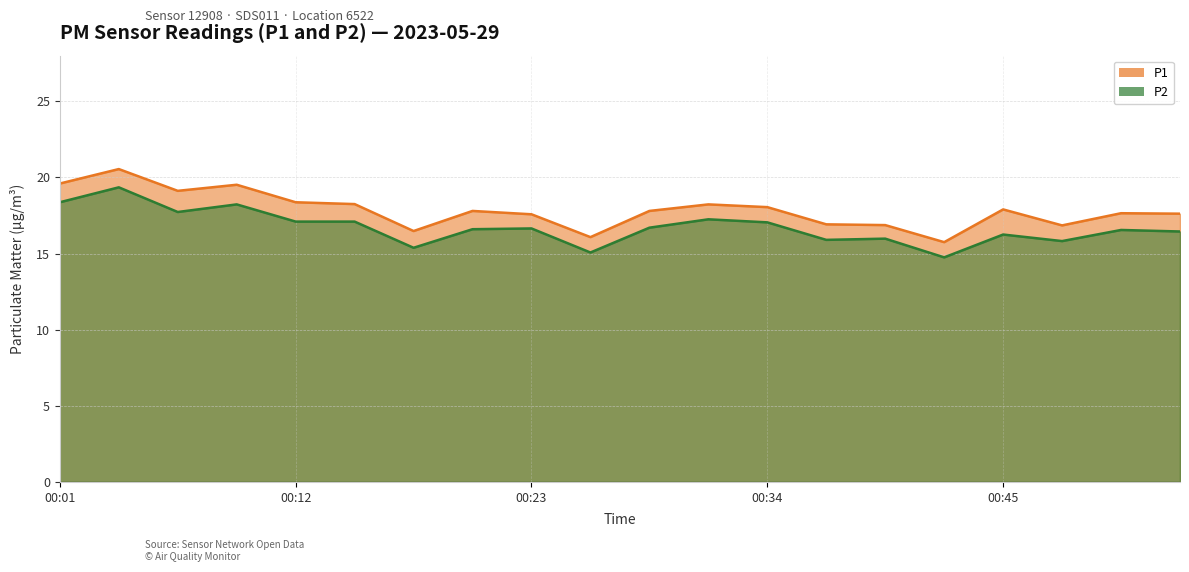

Reading left to right, list all the values displayed in this chart.

P1: 00:01=19.6	00:04=20.6	00:06=19.1	00:09=19.5	00:12=18.4	00:15=18.2	00:18=16.5	00:20=17.8	00:23=17.6	00:26=16.1	00:29=17.8	00:31=18.2	00:34=18.1	00:37=16.9	00:40=16.9	00:43=15.8	00:45=17.9	00:48=16.9	00:51=17.6	00:54=17.6
P2: 00:01=18.4	00:04=19.4	00:06=17.7	00:09=18.2	00:12=17.1	00:15=17.1	00:18=15.4	00:20=16.6	00:23=16.6	00:26=15.1	00:29=16.7	00:31=17.2	00:34=17.1	00:37=15.9	00:40=16.0	00:43=14.8	00:45=16.2	00:48=15.8	00:51=16.6	00:54=16.4